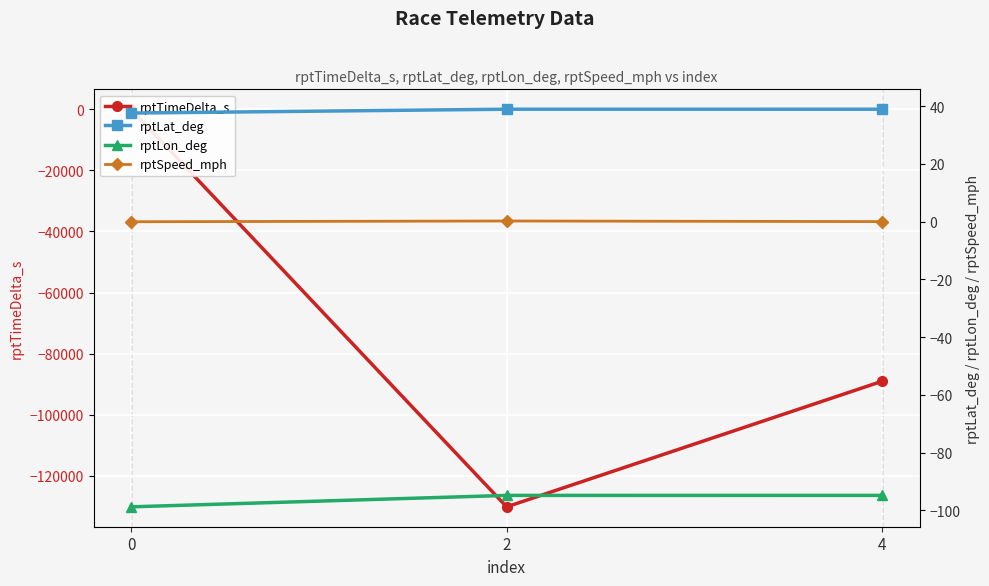

At which label is rptTimeDelta_s closest to -65066?

4